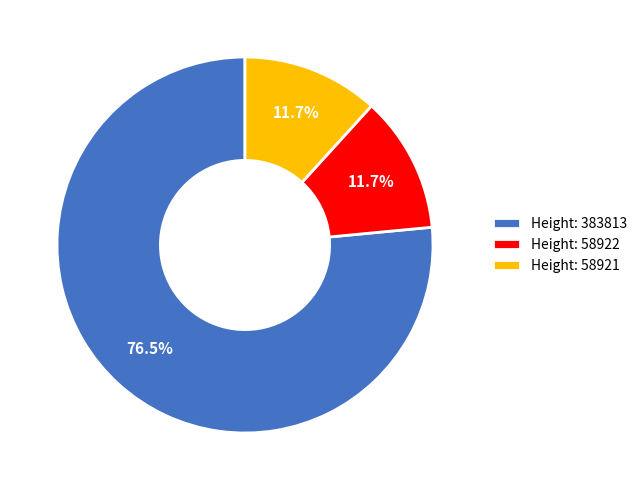

Is there any slice that represents more than half of the pie?

Yes